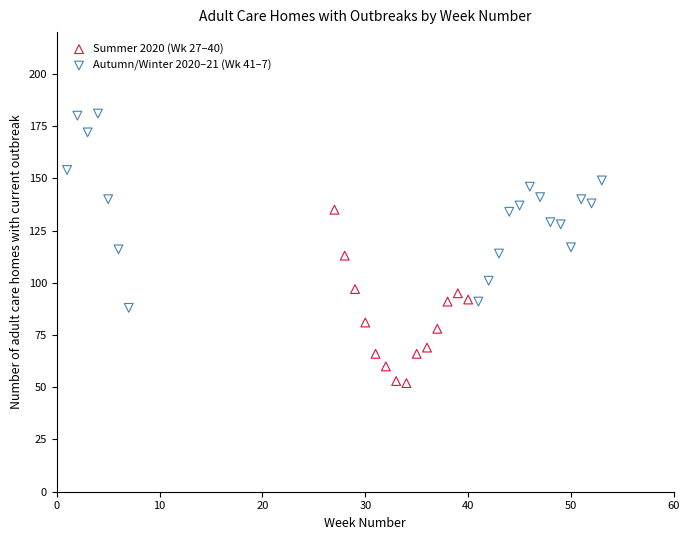

Which series contains the lowest Y value?

Summer 2020 (Wk 27–40)